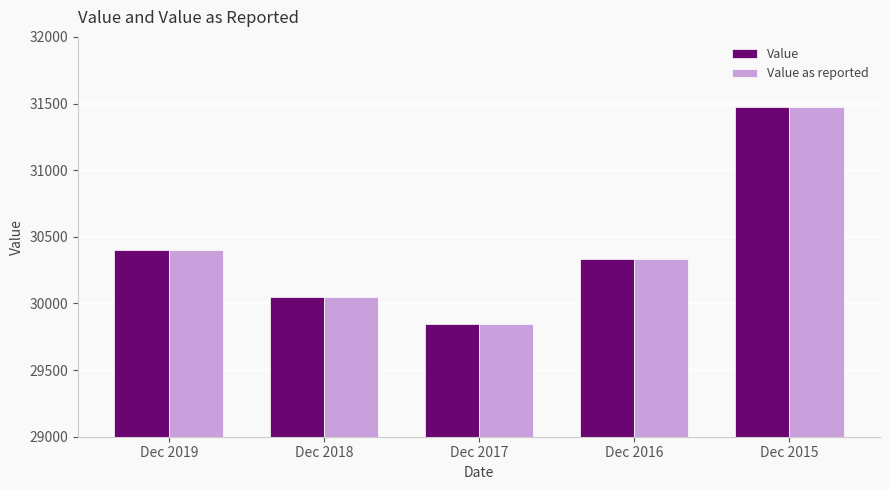

The Value series shows 30050.5 at Dec 2018. True or false?

True